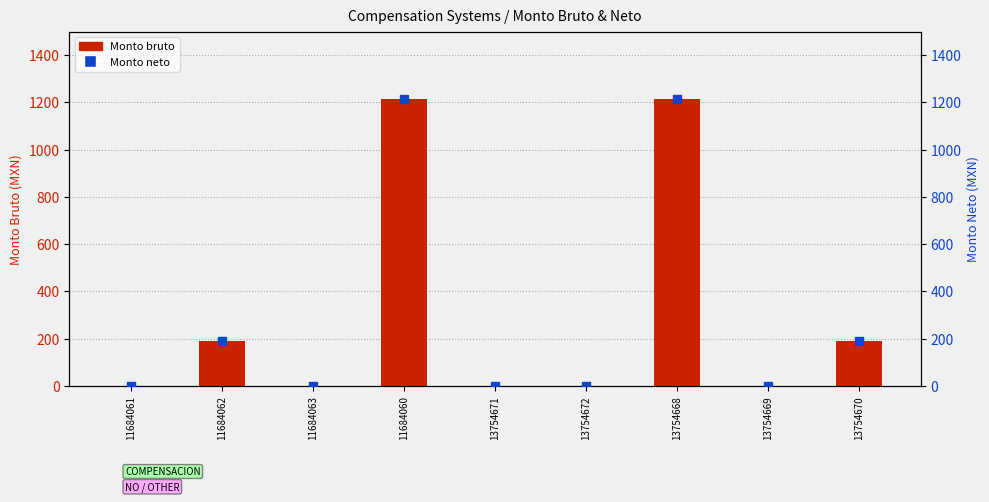

At which category is the sum across all series the highest?

11684060